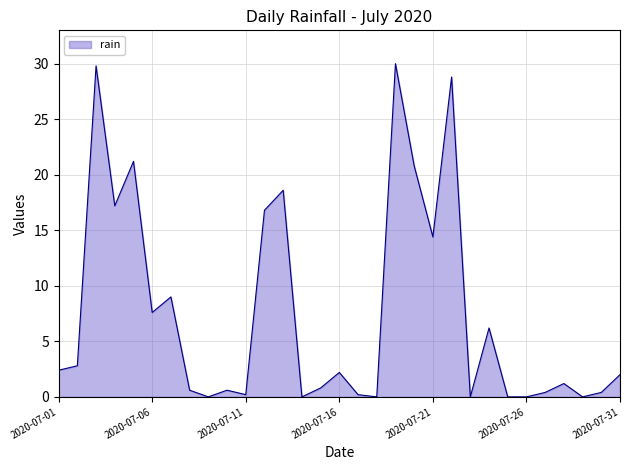

What is the maximum value shown in the chart?

30.0